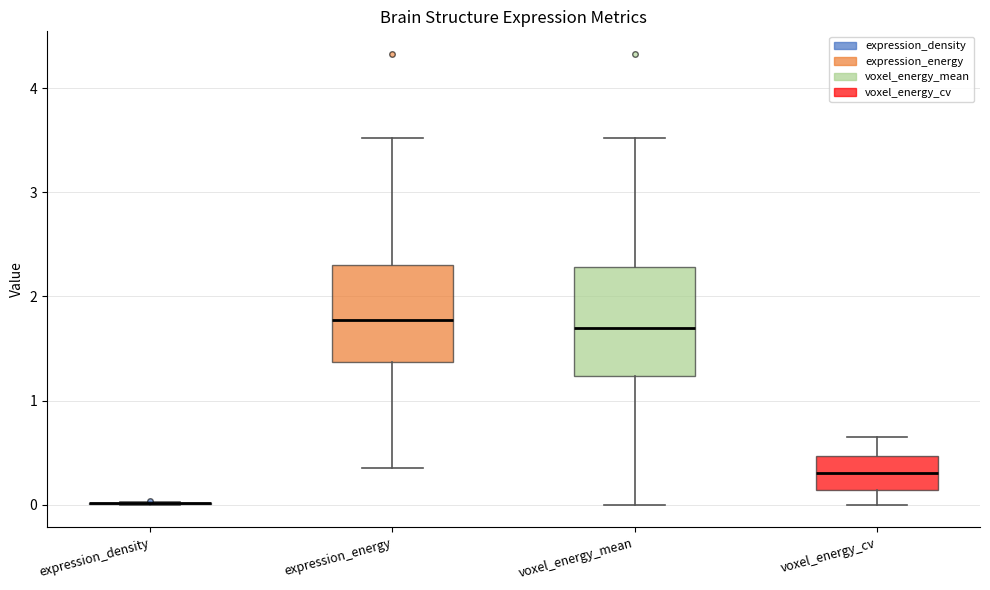

Reading left to right, read every box against the y-axis: the position of its median line, the range the box covers, and the ends of its whiskers. The values are not printed on the chart, so give them approximately, as read against the axis.

expression_density: box collapsed to a line at 0.0, whiskers 0.0 to 0.0
expression_energy: median 1.8, box 1.4 to 2.3, whiskers 0.4 to 3.5
voxel_energy_mean: median 1.7, box 1.2 to 2.3, whiskers 0.0 to 3.5
voxel_energy_cv: median 0.3, box 0.1 to 0.5, whiskers 0.0 to 0.7